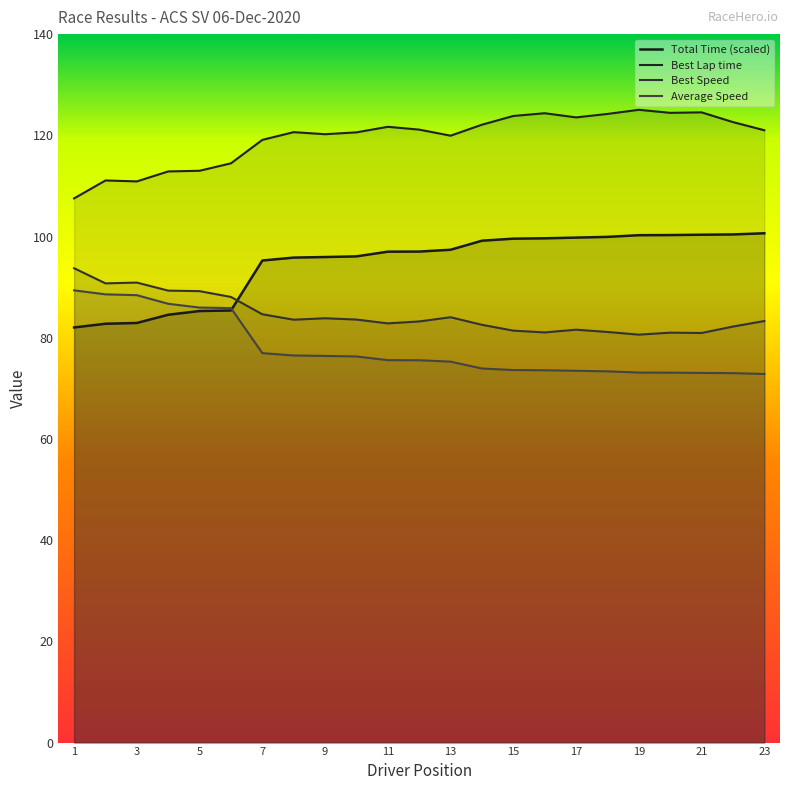

What is the value of the Total Time point at the 8th from the left?

95.8